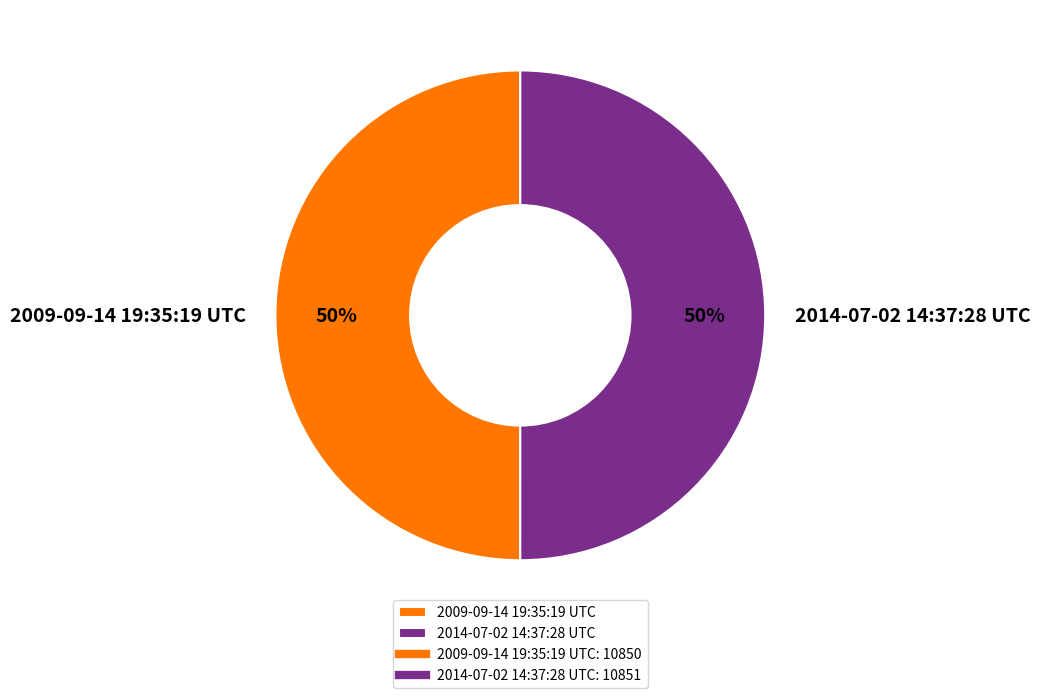

Is the sum of 2009-09-14 19:35:19 UTC and 2014-07-02 14:37:28 UTC greater than half?

Yes